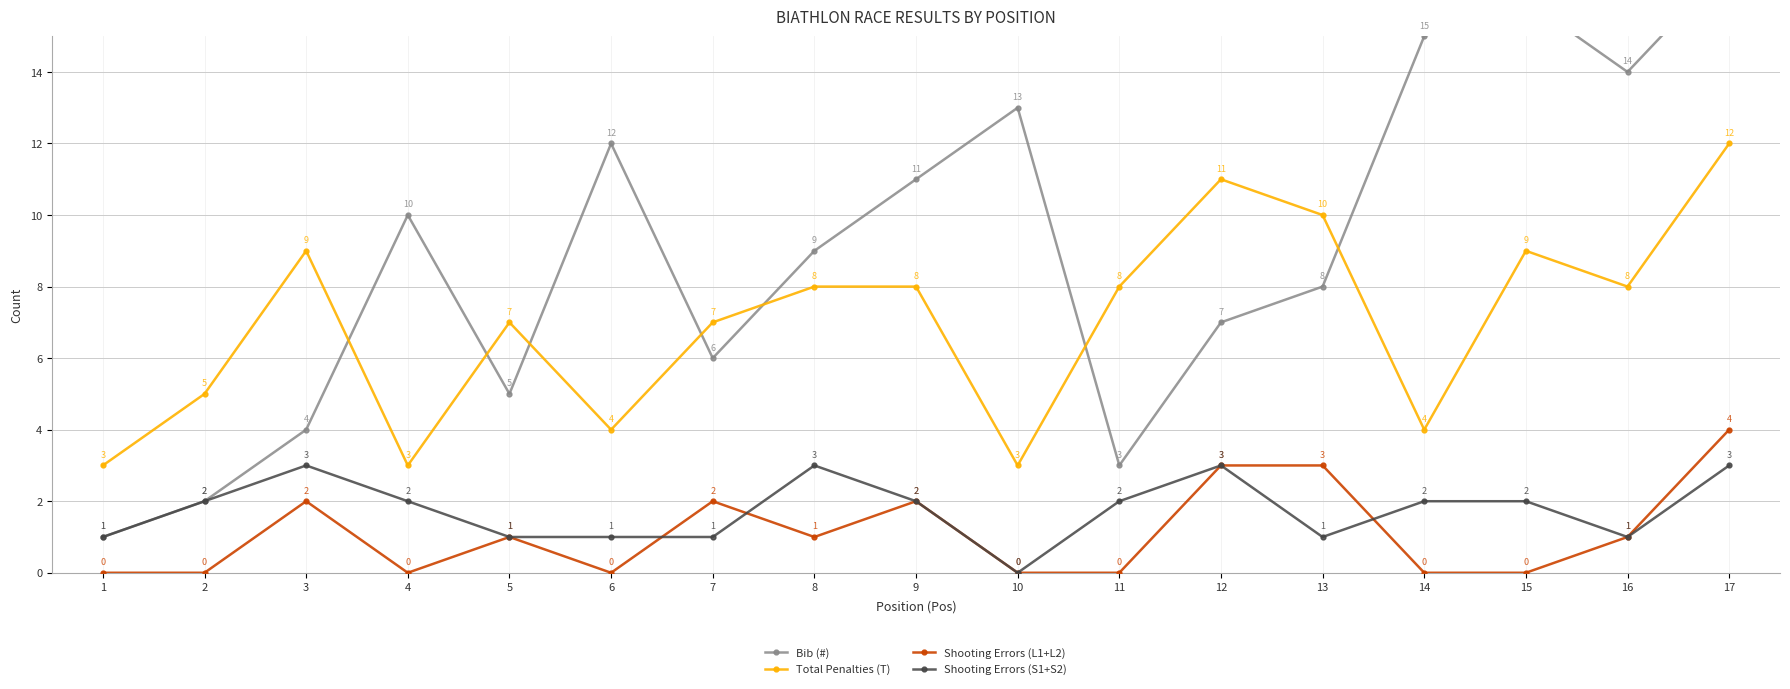

Between 2 and 4, which series saw the biggest shift?

Bib (#)